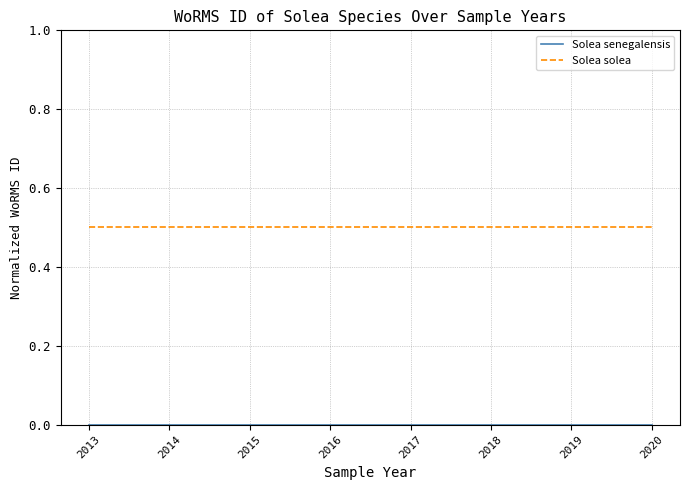

True or false: Solea solea has a value of 0.2 at 2014.

False